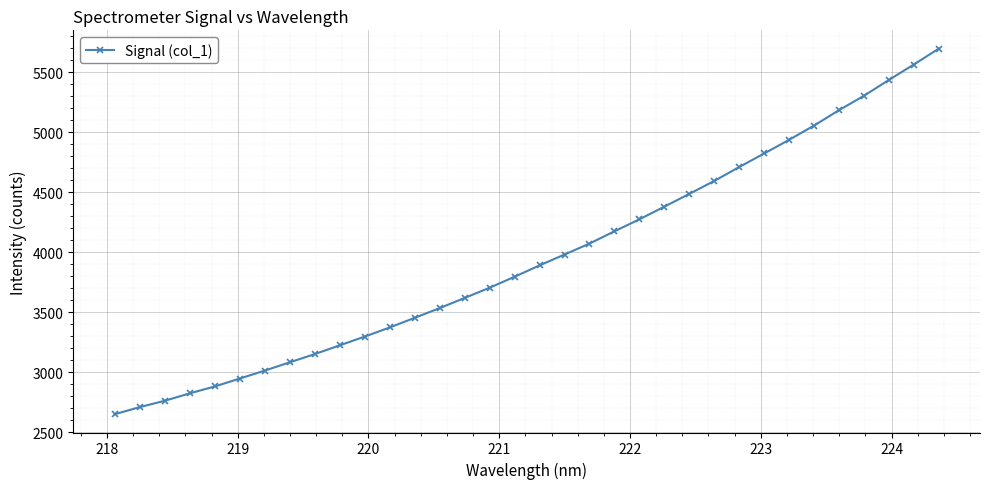

How many values exceed 3890?

17